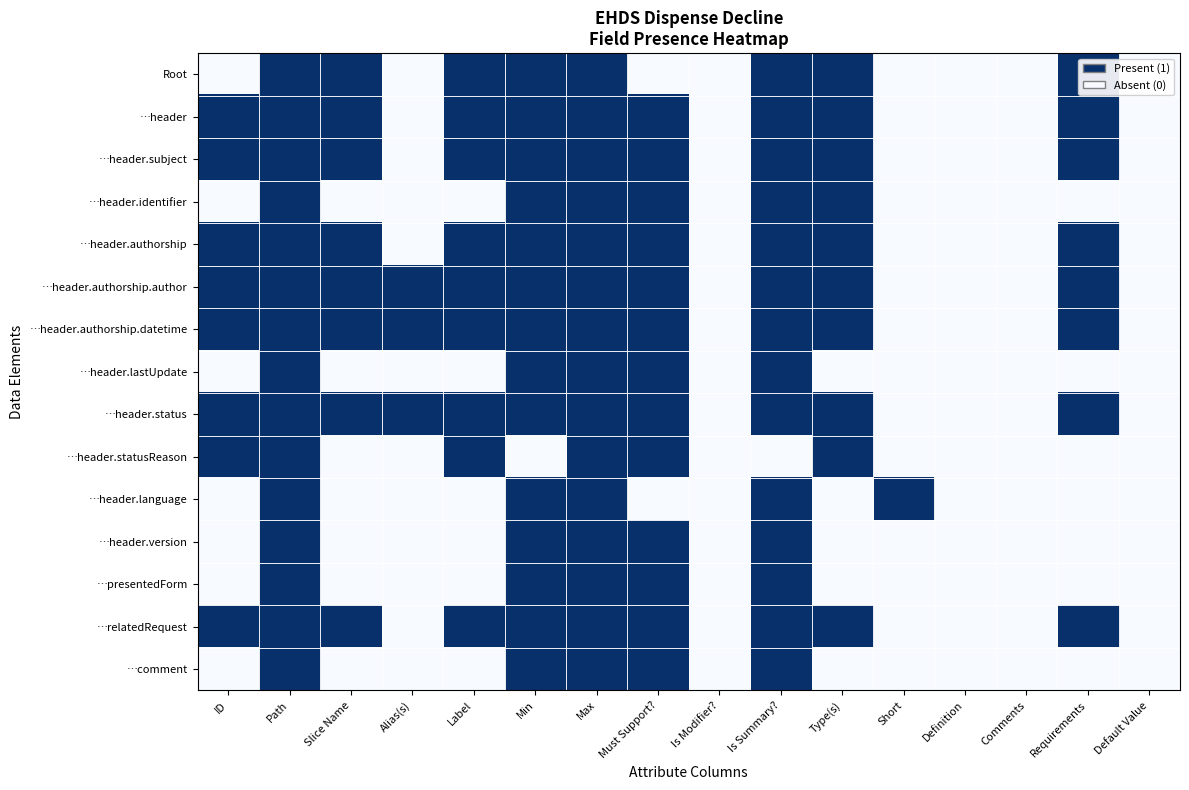

At how many categories does at least one series exceed 0?

12